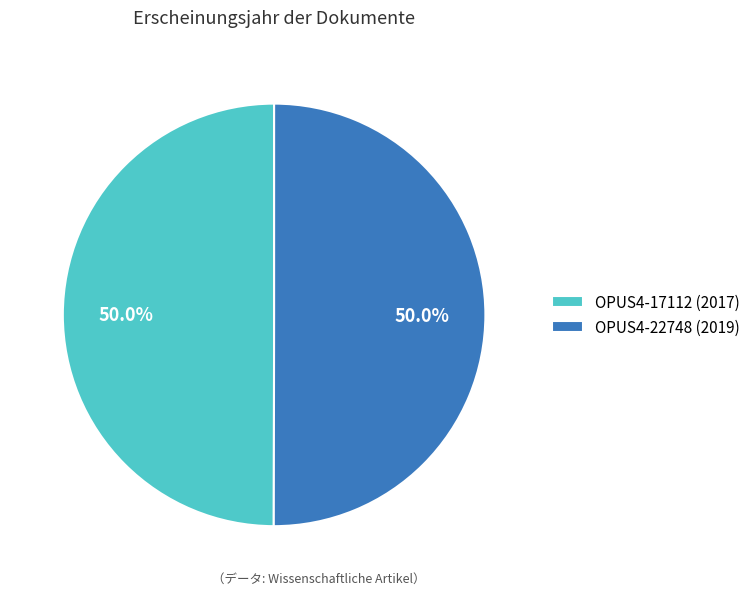

Count the number of slices in the pie.

2